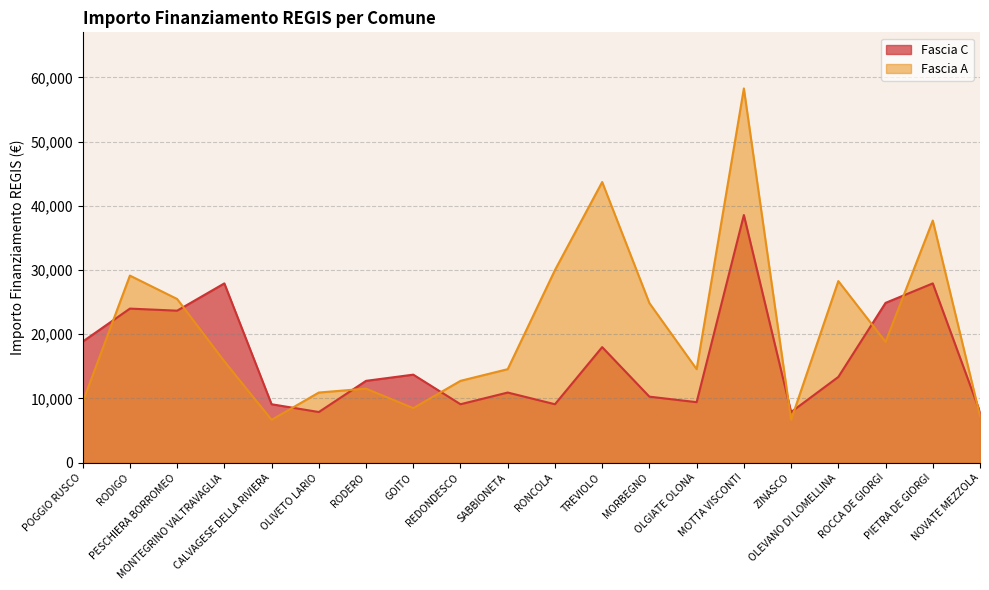

True or false: Fascia C and Fascia A intersect in this chart.

True